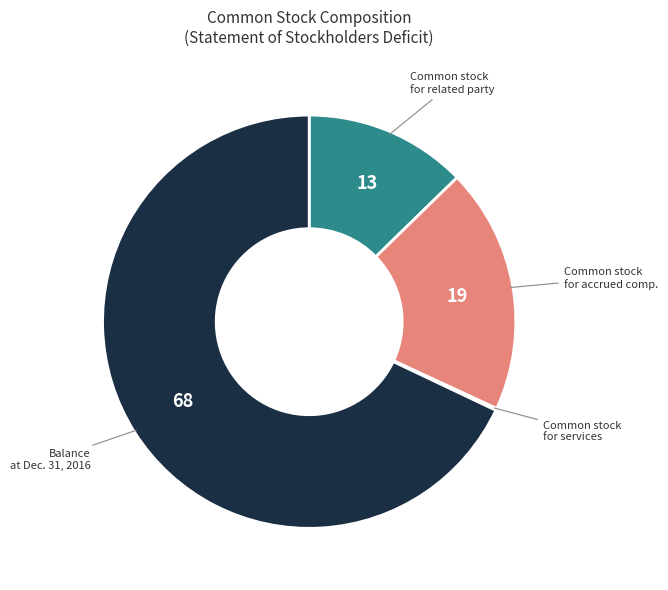

Is there a majority slice in this chart?

Yes